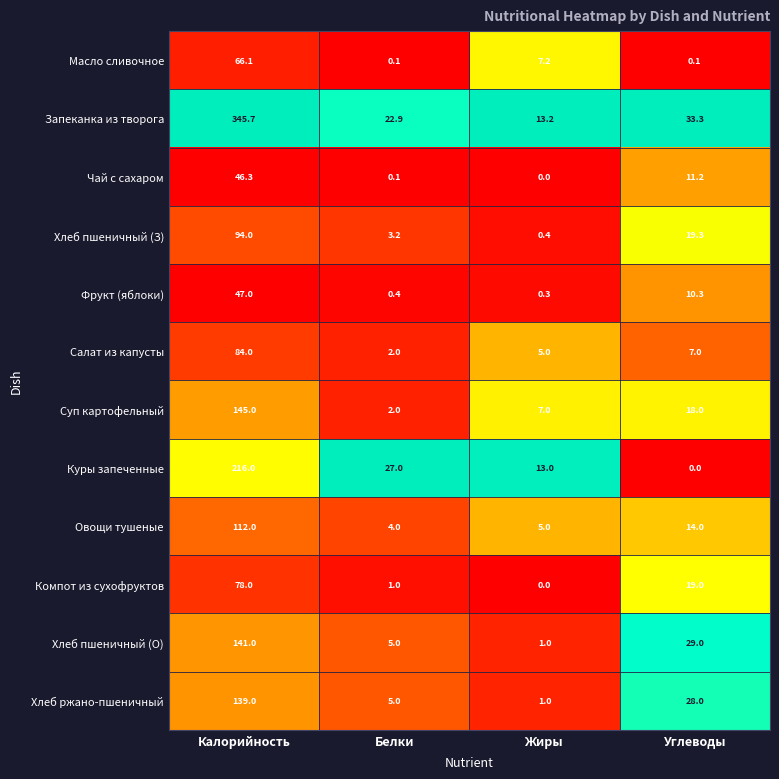

Which series has the widest spread of values?

Запеканка из творога